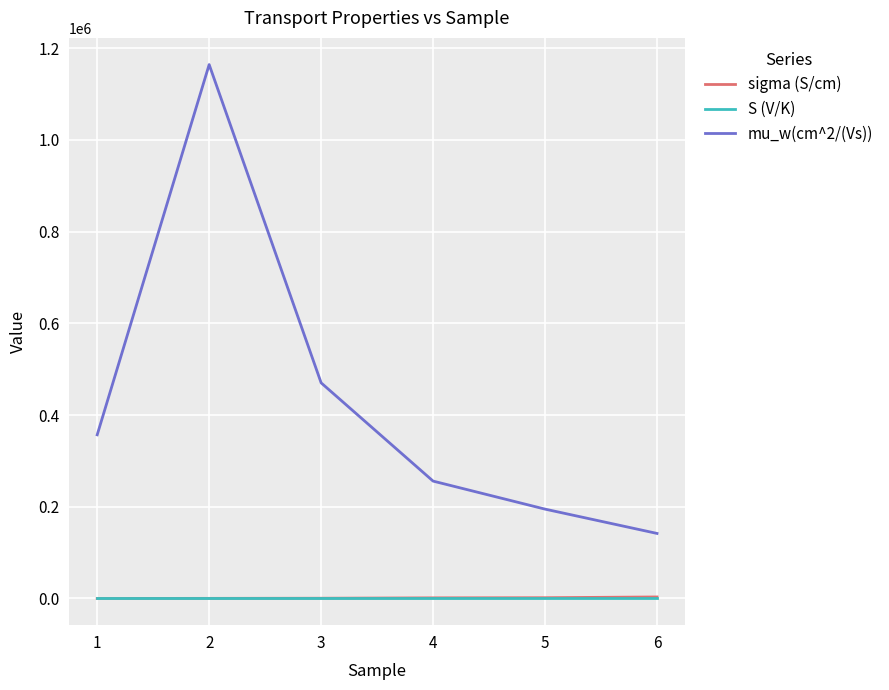

True or false: mu_w(cm^2/(Vs)) and S (V/K) cross at least once.

False